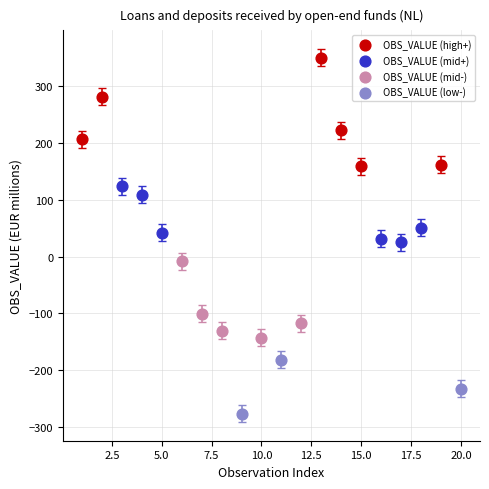

Which series contains the lowest Y value?

OBS_VALUE (low-)